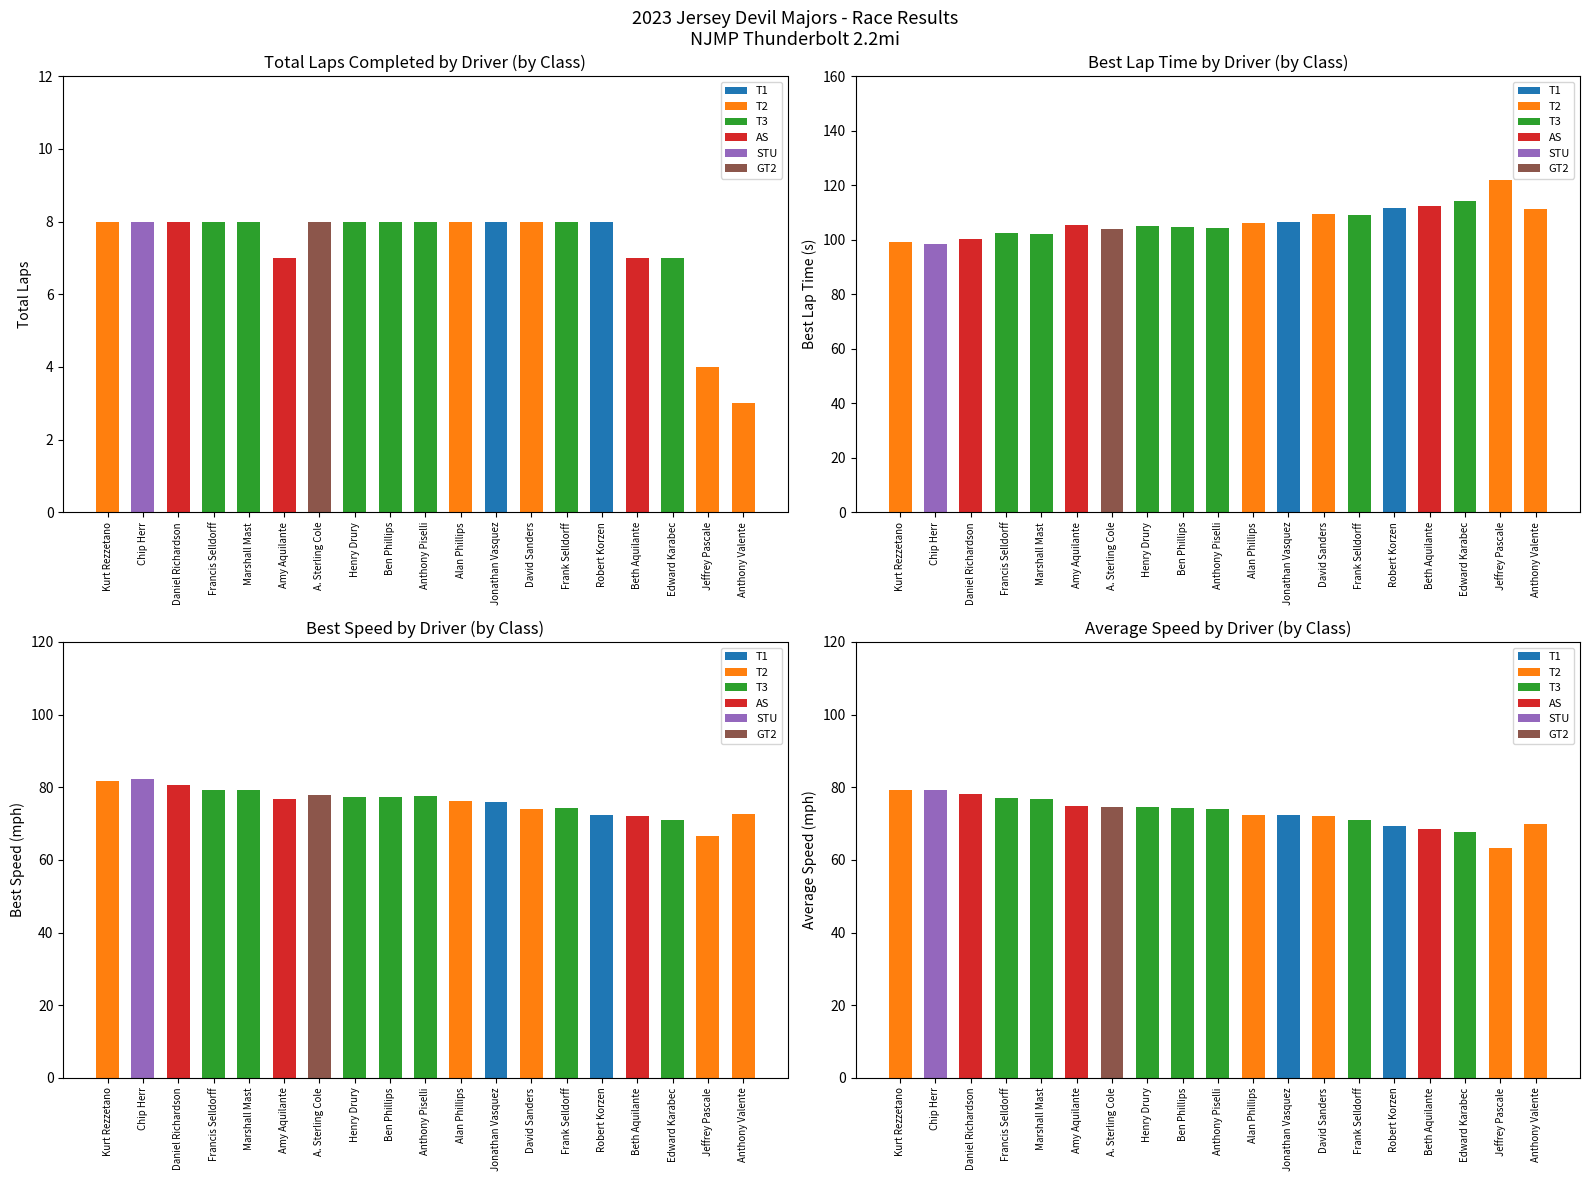

What position from the left is Jeffrey Pascale?

18